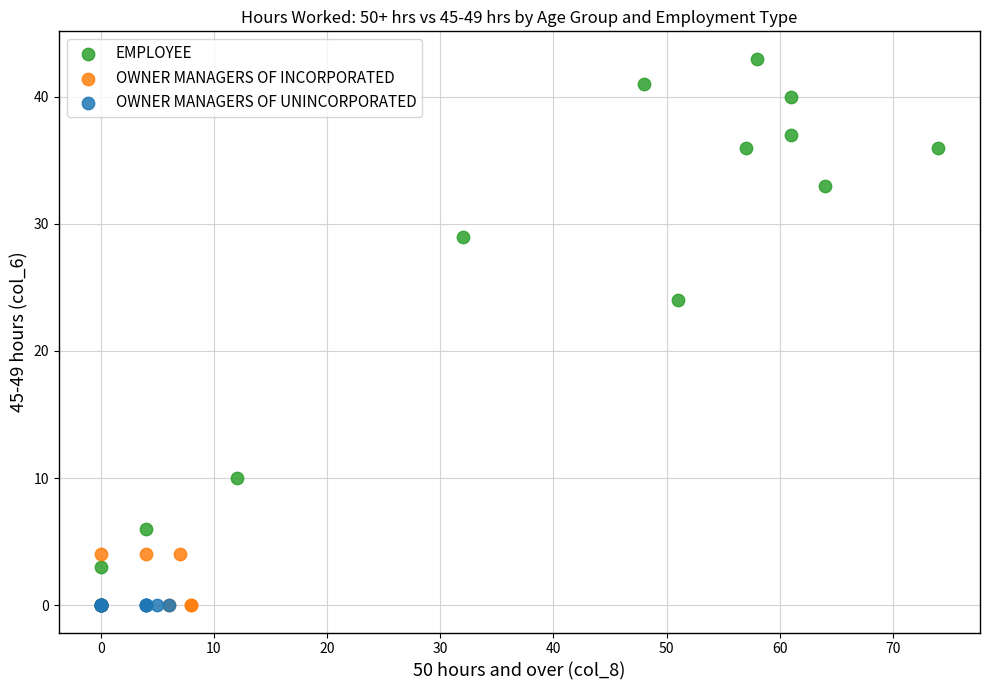

Which series contains the highest Y value?

EMPLOYEE